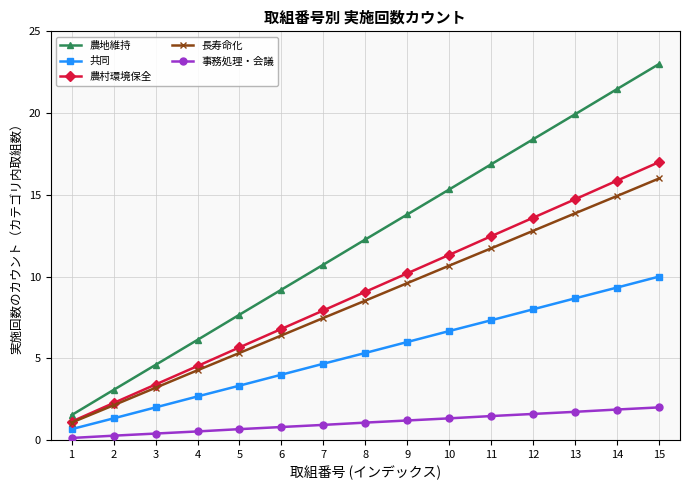

The value of 共同 at 6 is 2.2. True or false?

False